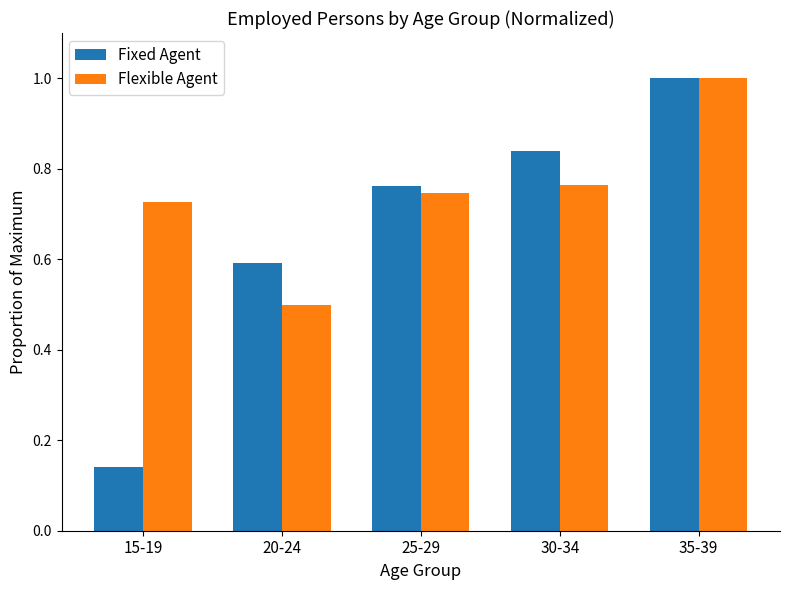

Rank the series by their average value, from lowest to highest.

Fixed Agent, Flexible Agent